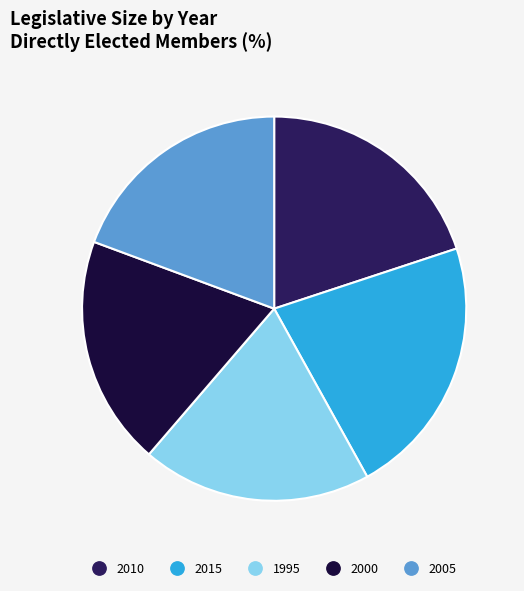

Do 1995 and 2010 together represent more than half of the pie?

No